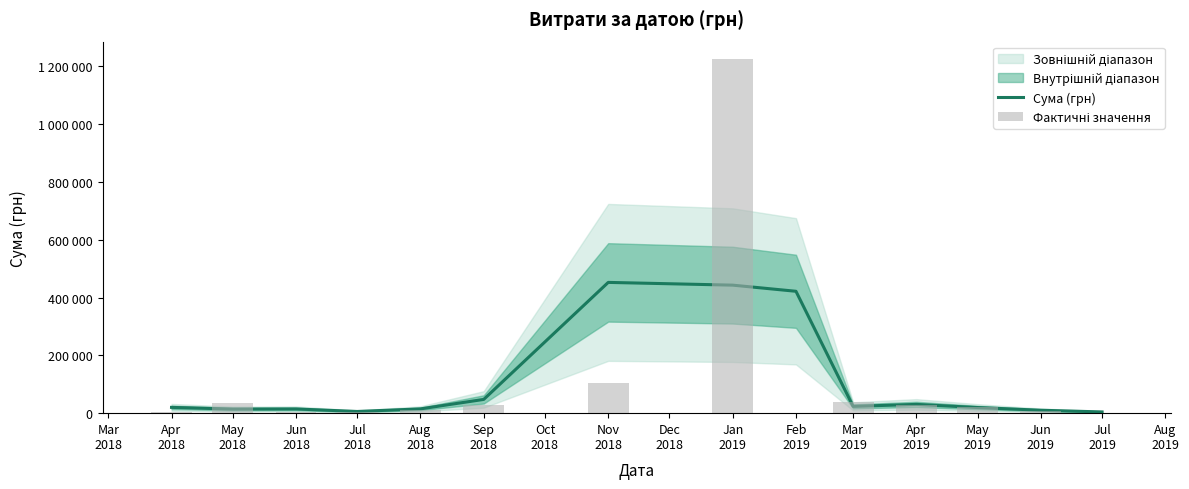

Reading right to left, list all the values displayed in this chart.

Сума (грн): 4280.0	10085.7	19454.5	30368.8	23487.1	421596.6	442829.9	452328.1	47596.5	14822.8	5840.8	14585.7	14194.9	19992.1
Фактичні значення: 1560.0	7000.0	21697.0	29666.5	39743.0	1051.9	1223994.9	103442.8	29546.5	9800.0	5122.0	2600.4	36034.8	3949.4